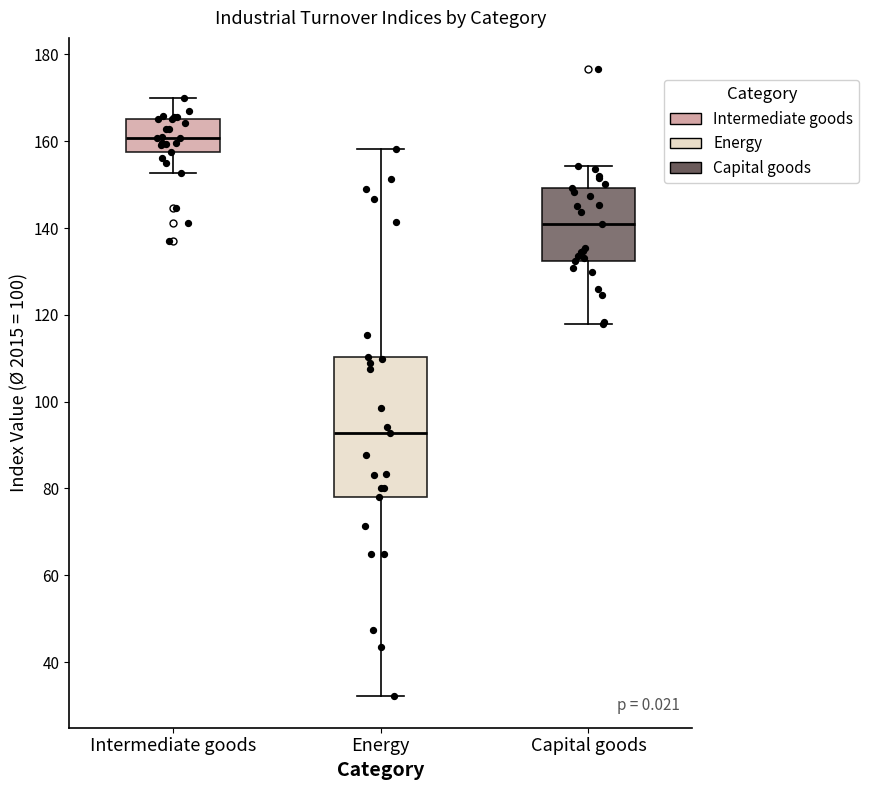

Comparing the boxes themselves (not the whiskers), which one is the tallest?

Energy